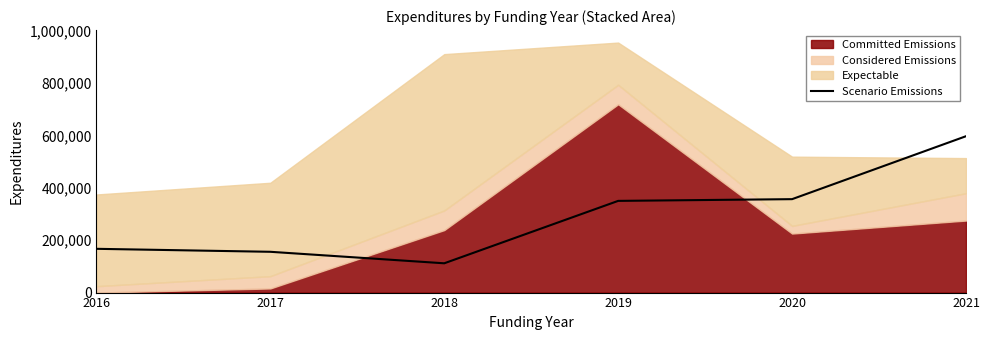

True or false: the data shows 496470 at 2020.

False